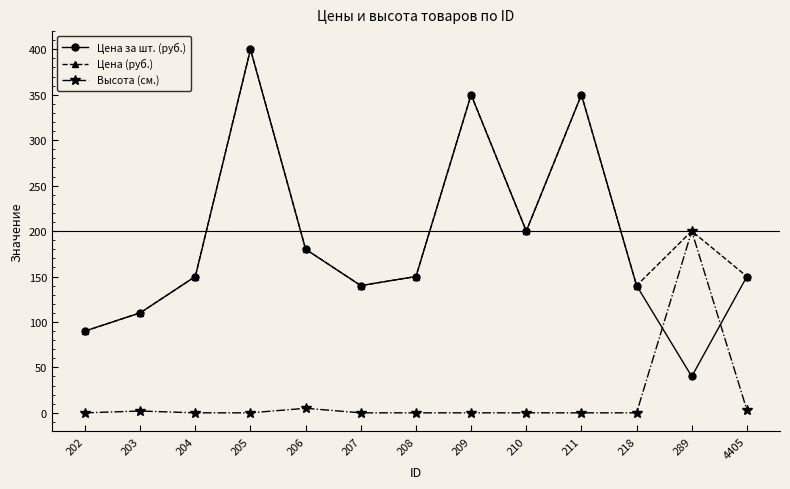

What is the difference between the highest and lowest values at 205?

400